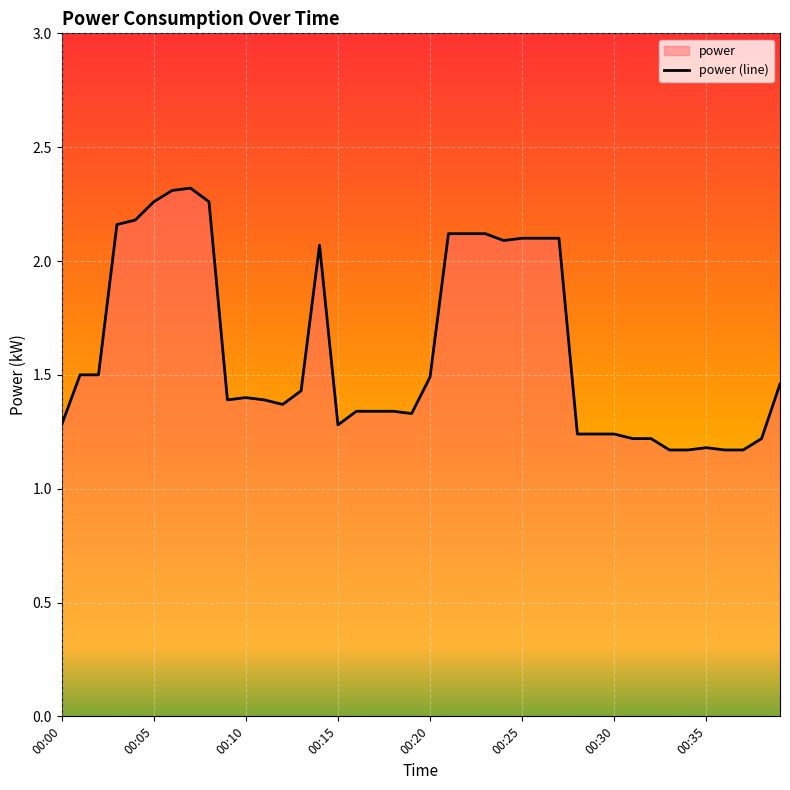

How many interior local valleys (lower than both neighbors) does the data have?

5